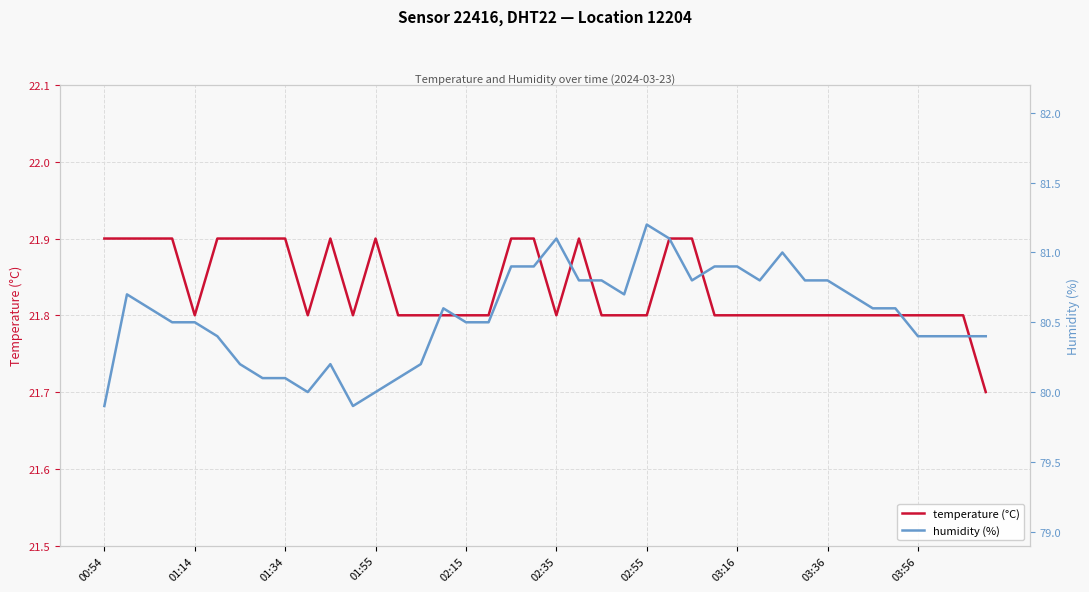

In temperature (°C), how many points are higher than both neighbors (excluding endpoints)?

3